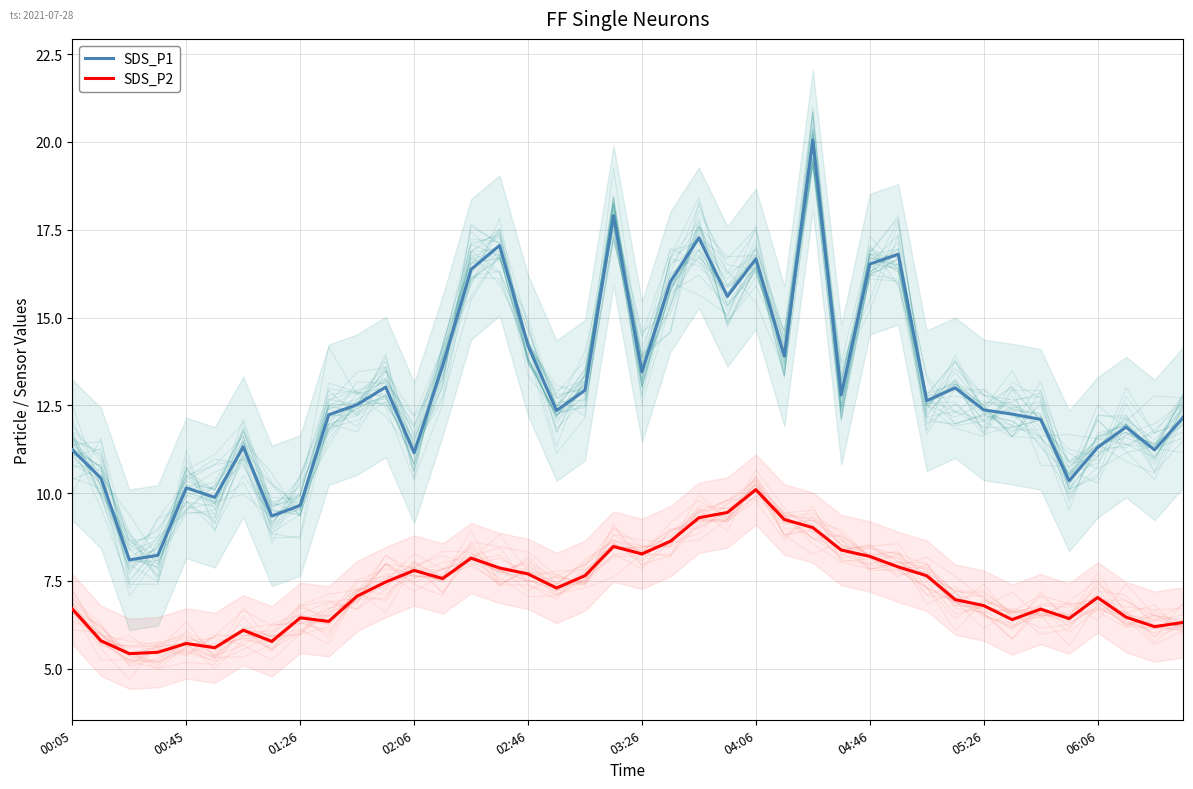

What is the label of the 21st point from the right?

19